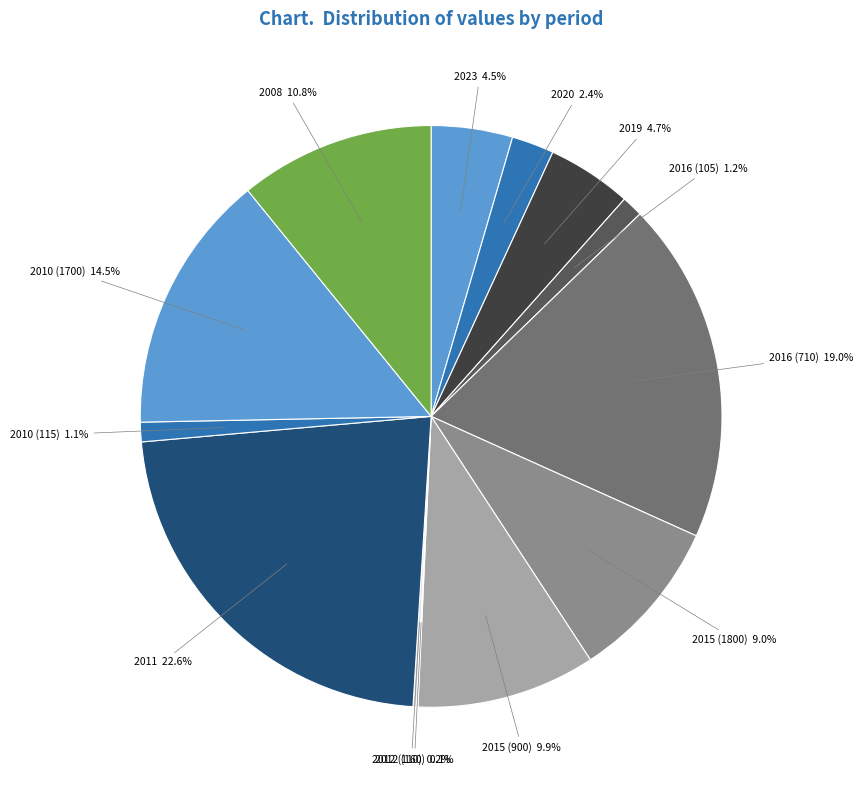

What is the ratio of the value at 2008 10.8% to the value at 2015 (900) 9.9%?

1.1